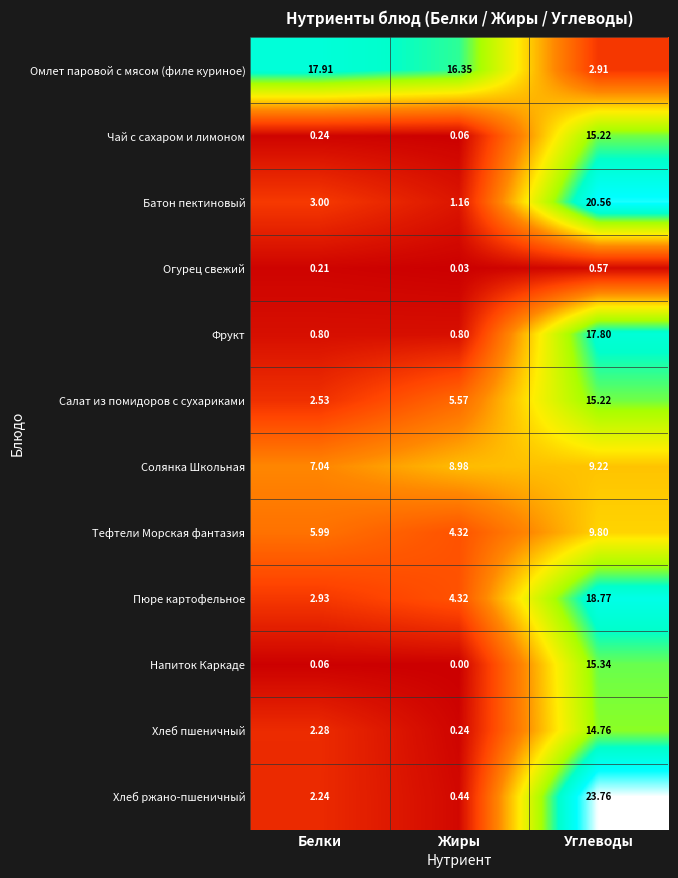

At which category is the sum across all series the highest?

Углеводы